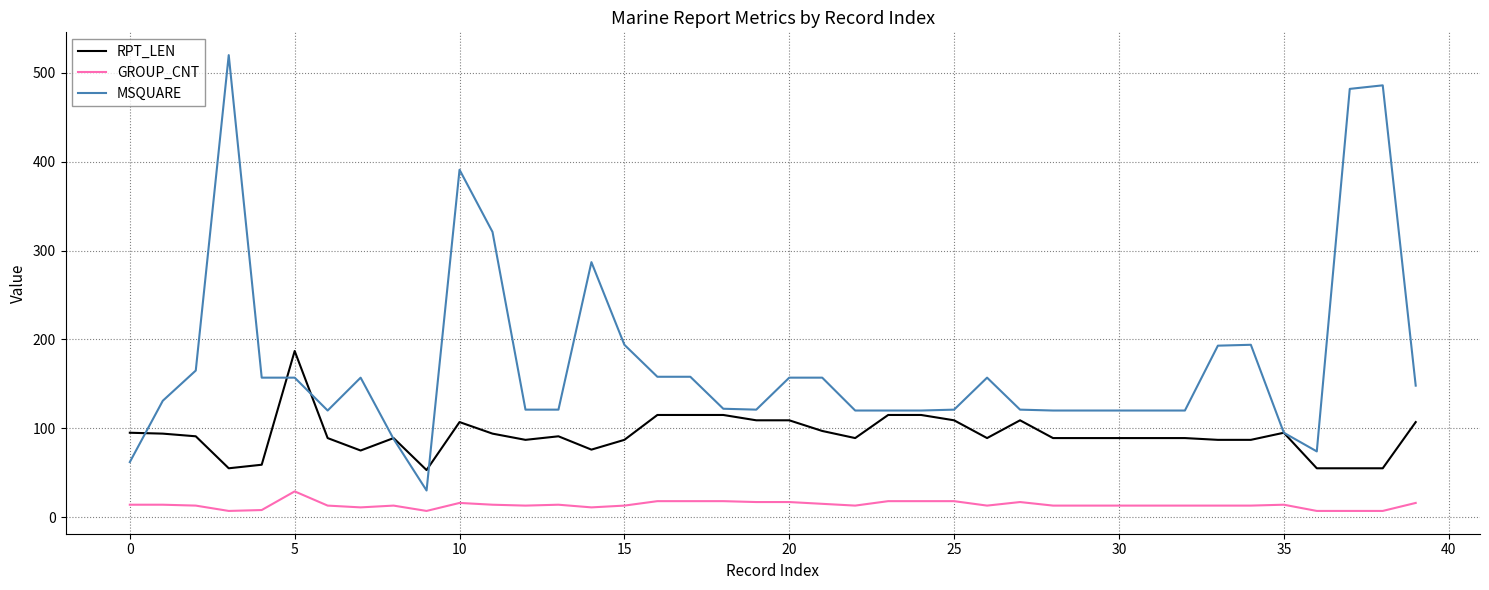

What is the sum of all RPT_LEN values?

3701